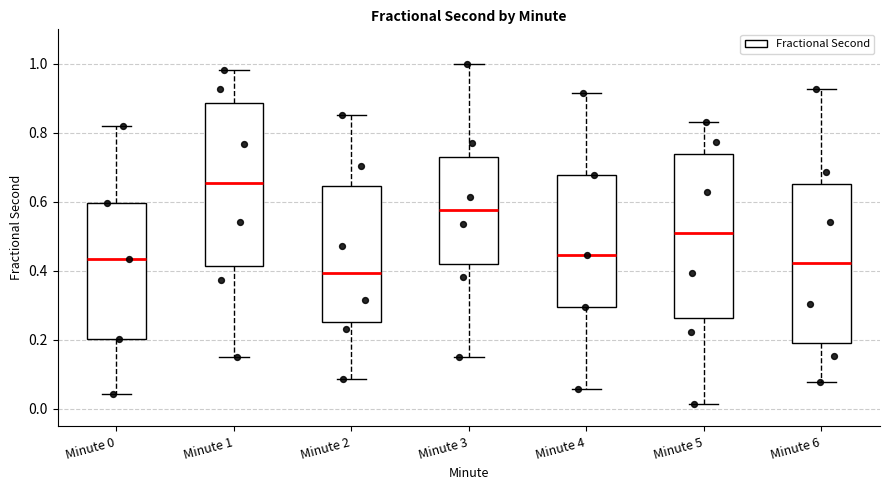

Reading left to right, read every box against the y-axis: the position of its median line, the range the box covers, and the ends of its whiskers. The values are not printed on the chart, so give them approximately, as read against the axis.

Minute 0: median 0.44, box 0.20 to 0.60, whiskers 0.04 to 0.82
Minute 1: median 0.66, box 0.42 to 0.88, whiskers 0.16 to 0.98
Minute 2: median 0.40, box 0.26 to 0.64, whiskers 0.08 to 0.86
Minute 3: median 0.58, box 0.42 to 0.74, whiskers 0.16 to 1.00
Minute 4: median 0.44, box 0.30 to 0.68, whiskers 0.06 to 0.92
Minute 5: median 0.52, box 0.26 to 0.74, whiskers 0.02 to 0.84
Minute 6: median 0.42, box 0.20 to 0.66, whiskers 0.08 to 0.92